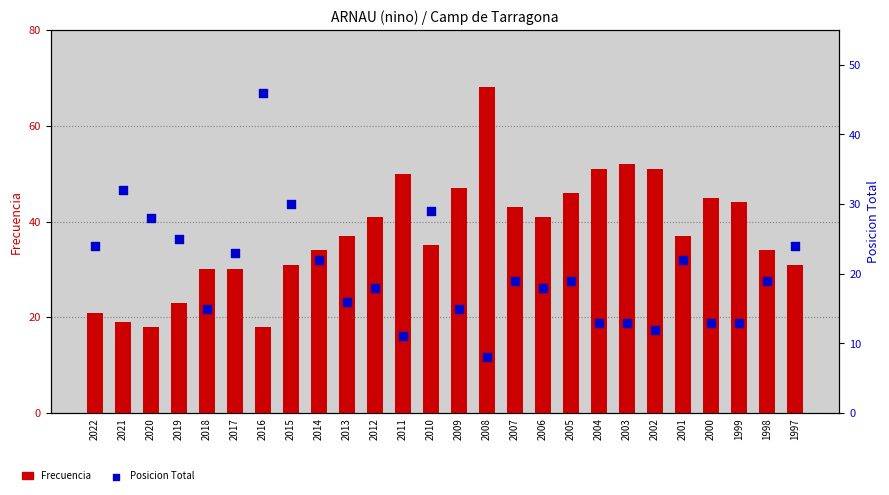

Which series has the largest Y range (max minus min)?

Frecuencia